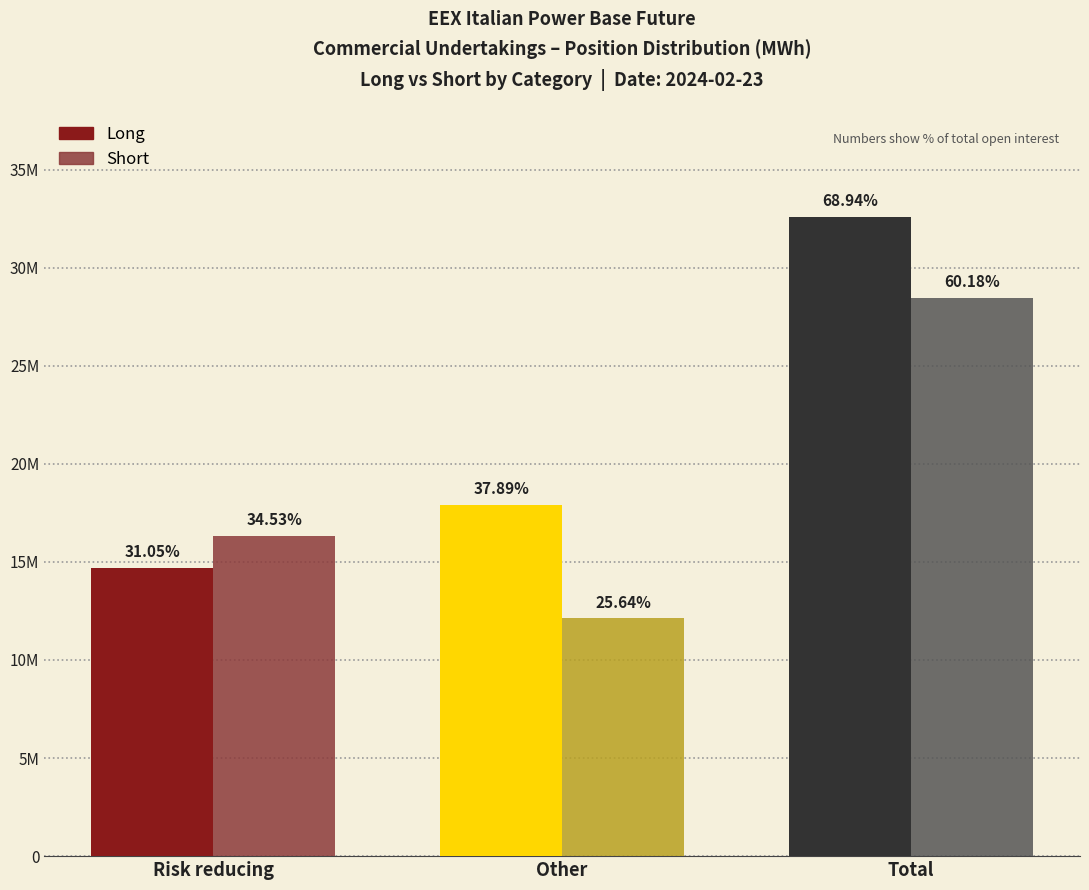

Does the chart contain stacked bars?

No